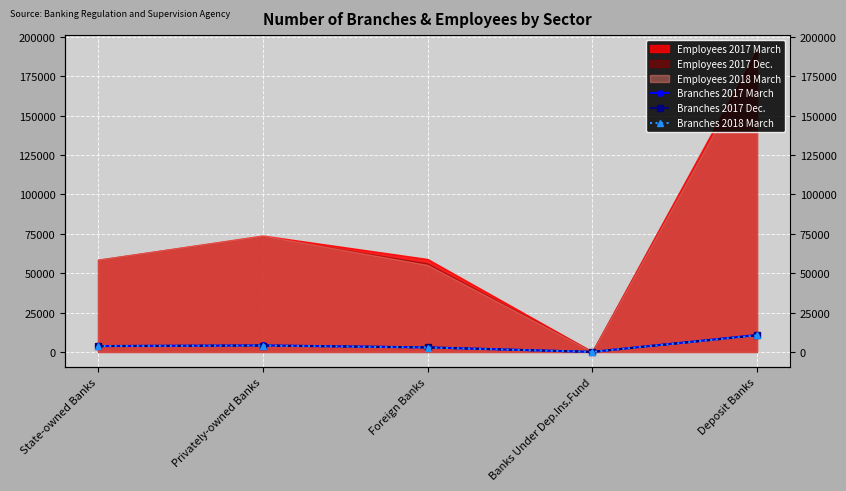

What is the lowest value of the Branches 2017 March series?

1